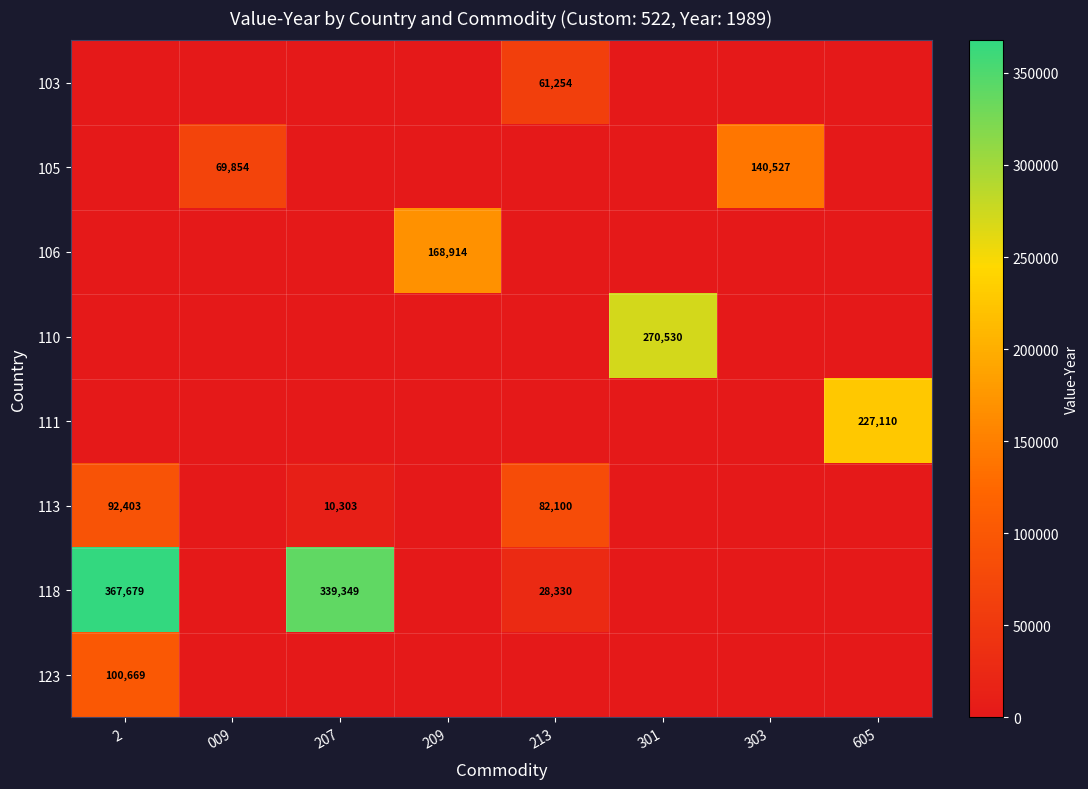

Is it true that 113 equals 92403 at 2?

True